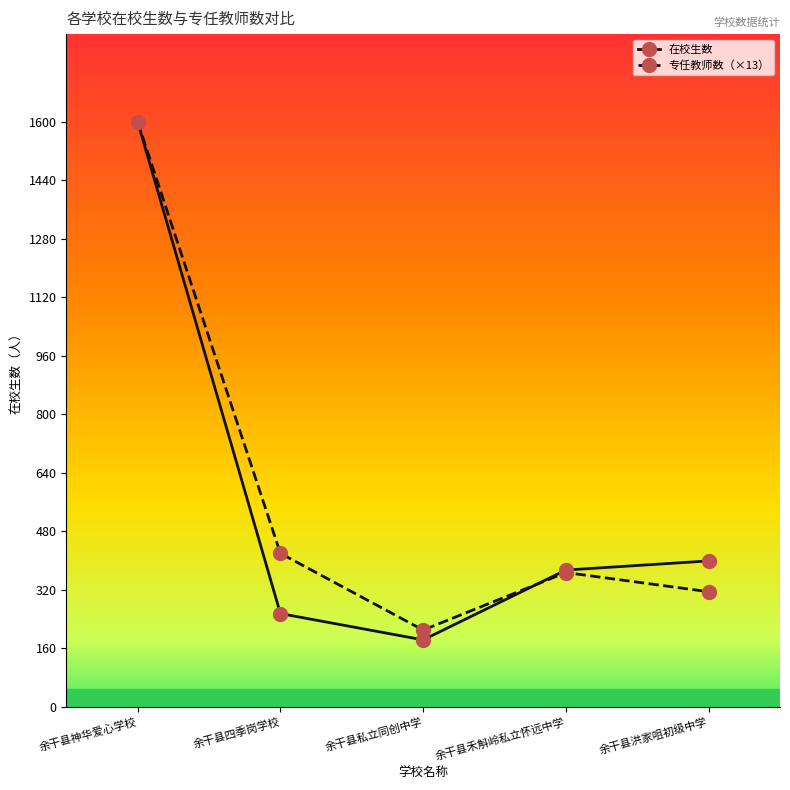

Reading left to right, what are all the values shown in this chart?

在校生数: 余干县神华爱心学校=1600.0	余干县四季岗学校=255.0	余干县私立同创中学=183.0	余干县禾斛岭私立怀远中学=374.0	余干县洪家咀初级中学=399.0
专任教师数（×13）: 余干县神华爱心学校=1600.0	余干县四季岗学校=419.7	余干县私立同创中学=209.8	余干县禾斛岭私立怀远中学=367.2	余干县洪家咀初级中学=314.8